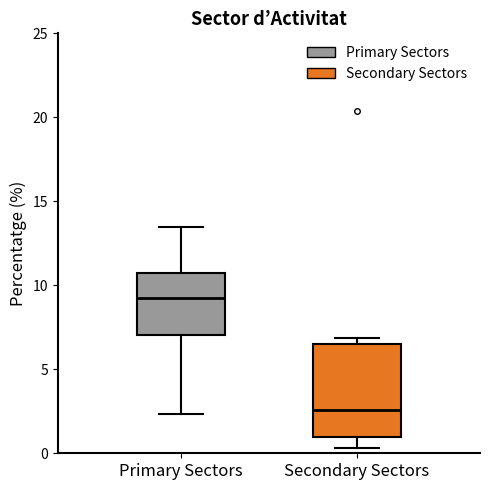

Comparing the boxes themselves (not the whiskers), which one is the tallest?

Secondary Sectors